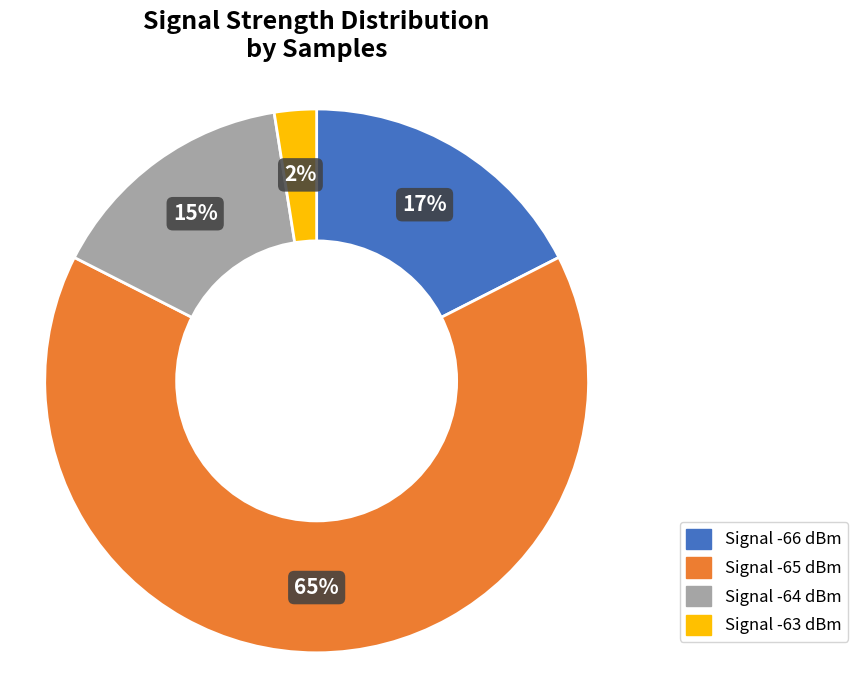

Rank the categories by value from lowest to highest.

Signal -63 dBm, Signal -64 dBm, Signal -66 dBm, Signal -65 dBm